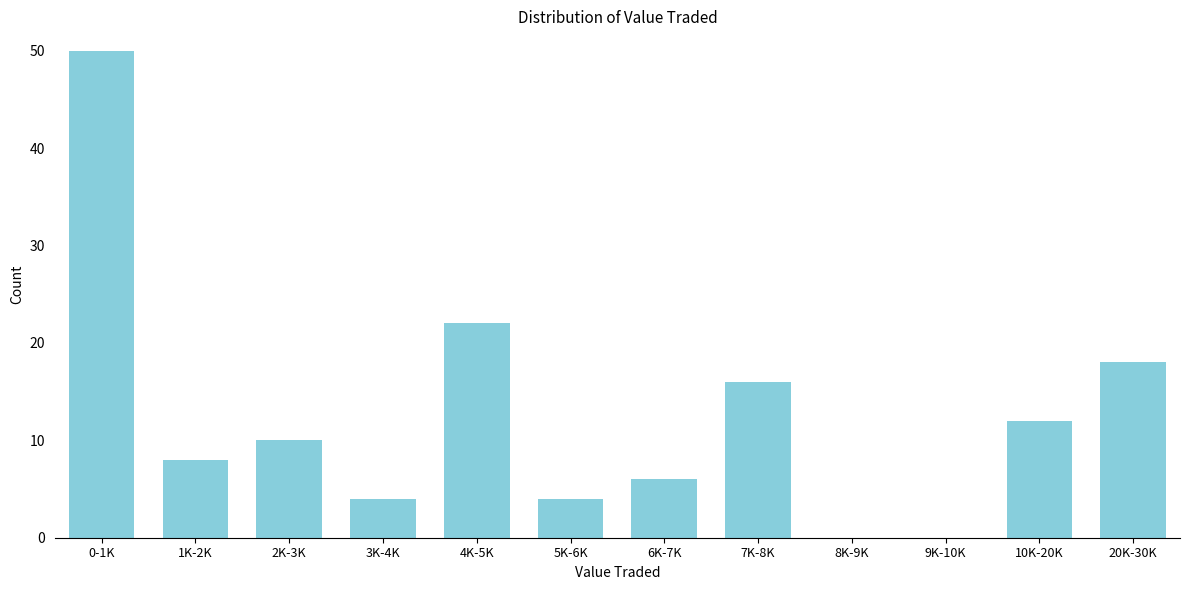

Reading left to right, transcribe all the data shown in this chart.

0-1K=50	1K-2K=8	2K-3K=10	3K-4K=4	4K-5K=22	5K-6K=4	6K-7K=6	7K-8K=16	8K-9K=0	9K-10K=0	10K-20K=12	20K-30K=18